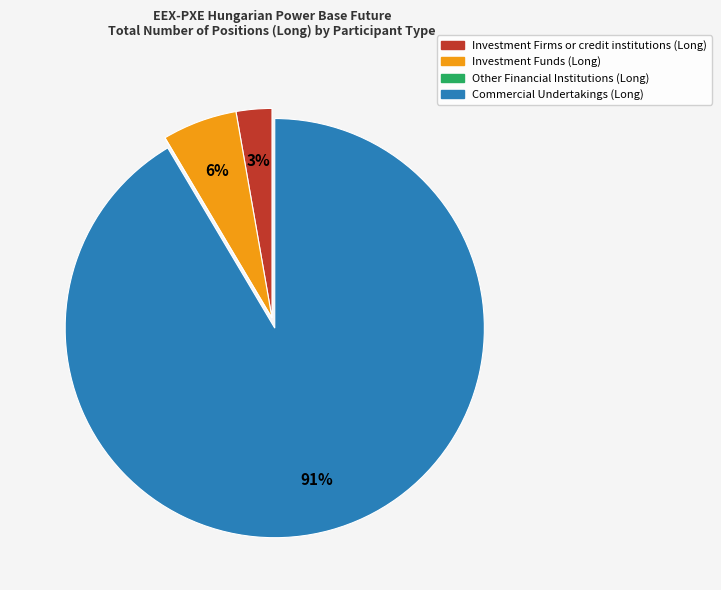

Does any single category account for the majority?

Yes